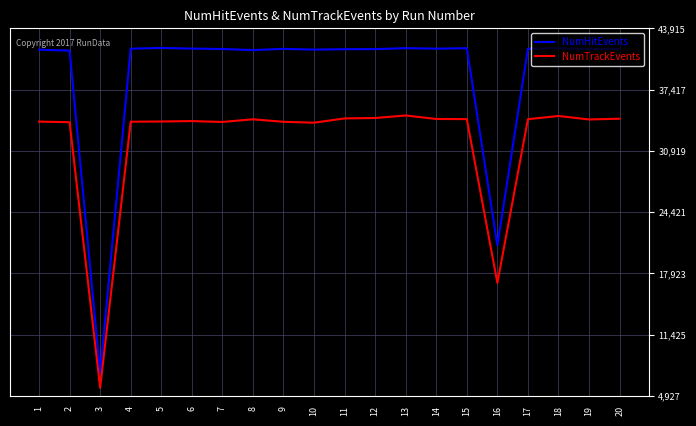

Read the NumHitEvents value at 2, to the nearest 100.

41500